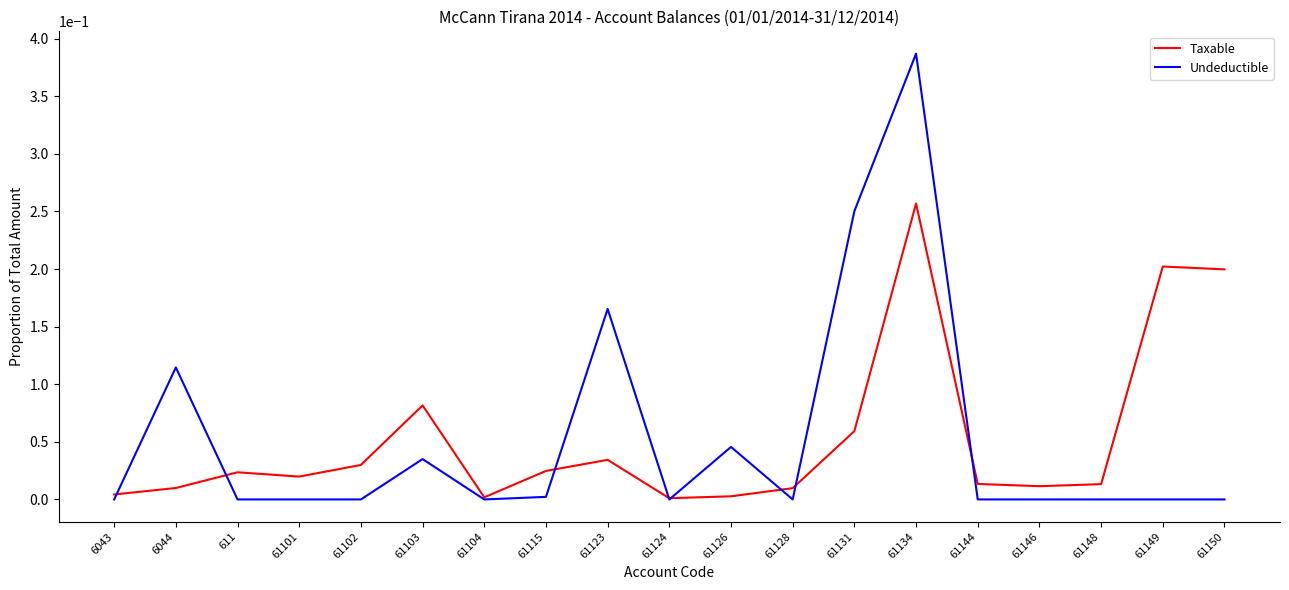

At 61128, list the series in order from smallest to largest.

Undeductible, Taxable